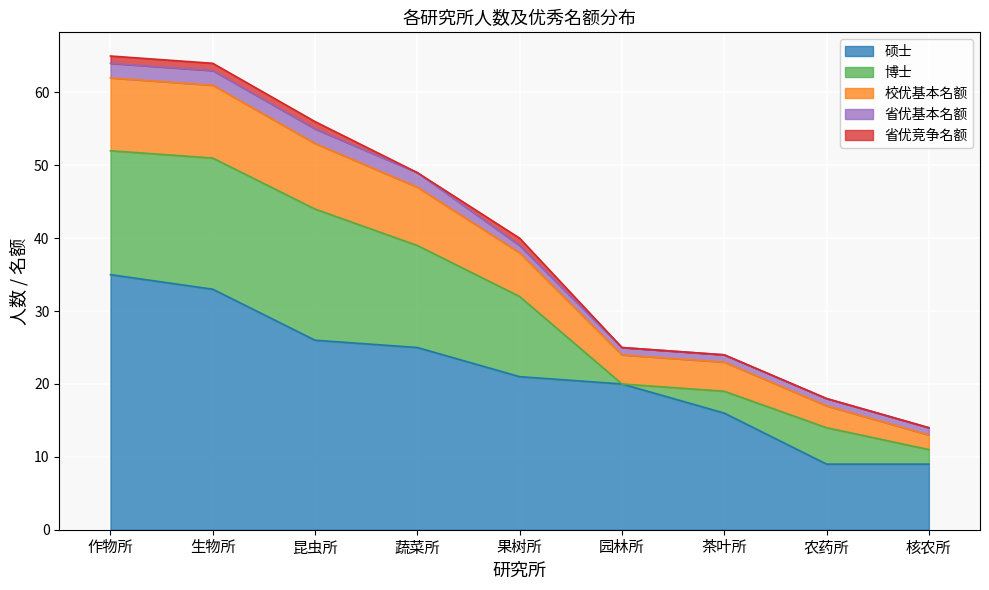

Is it true that 省优竞争名额 equals 0 at 农药所?

True